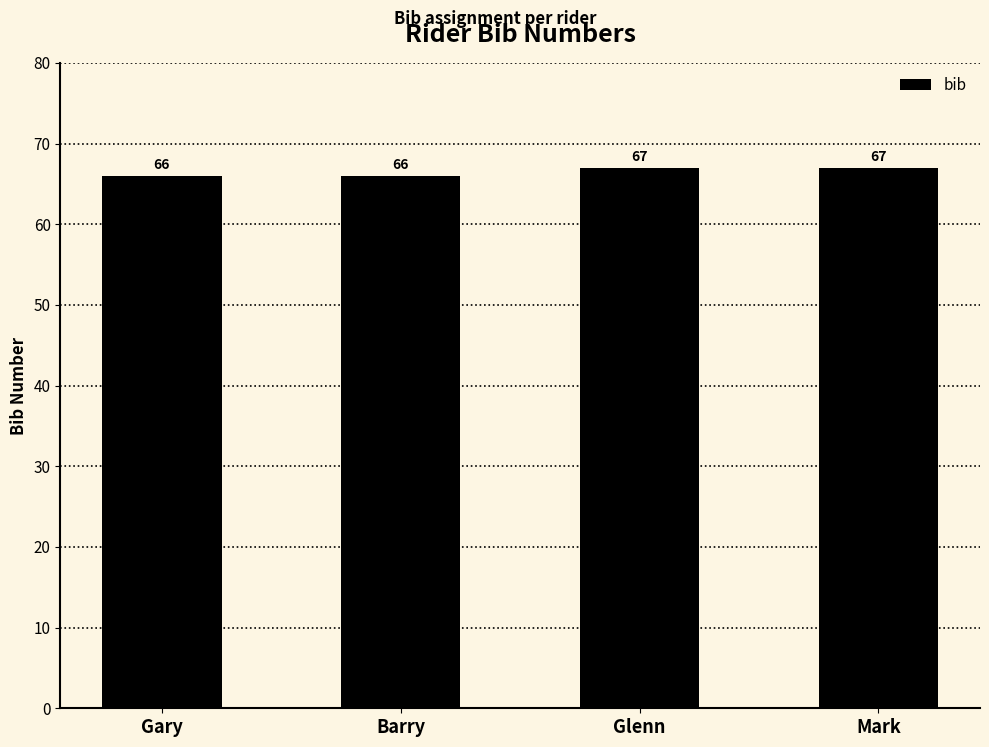

What is the minimum value shown in the chart?

66